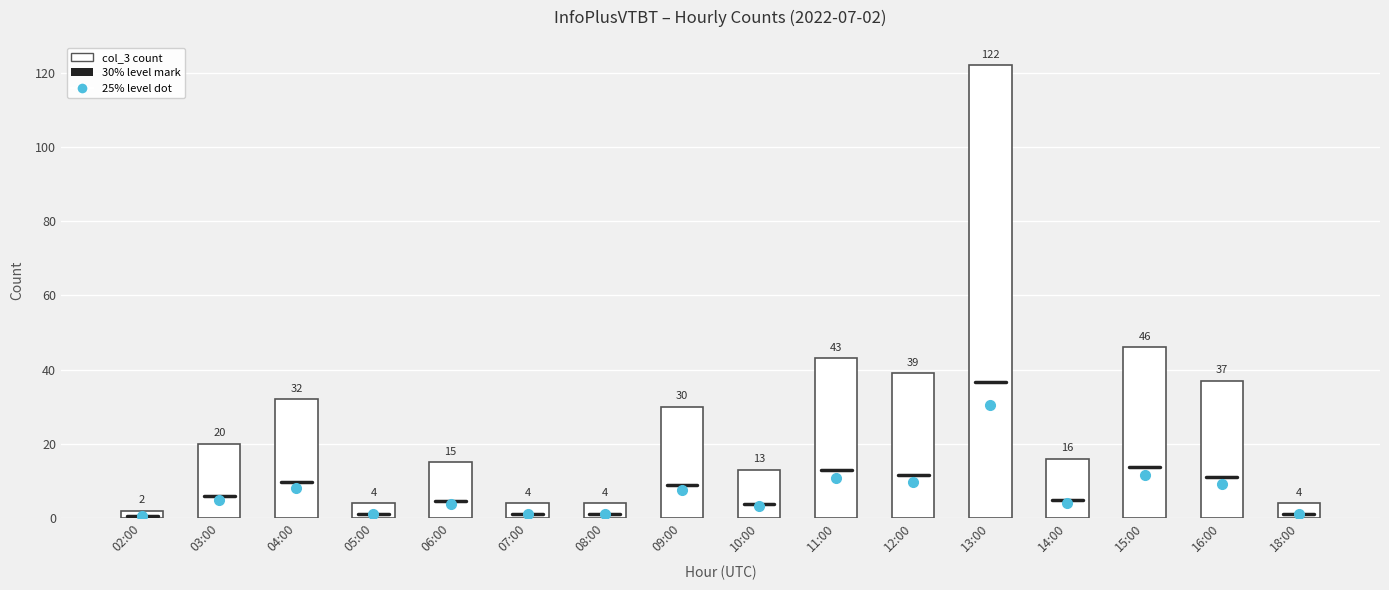

The value at 02:00 is 2. True or false?

True